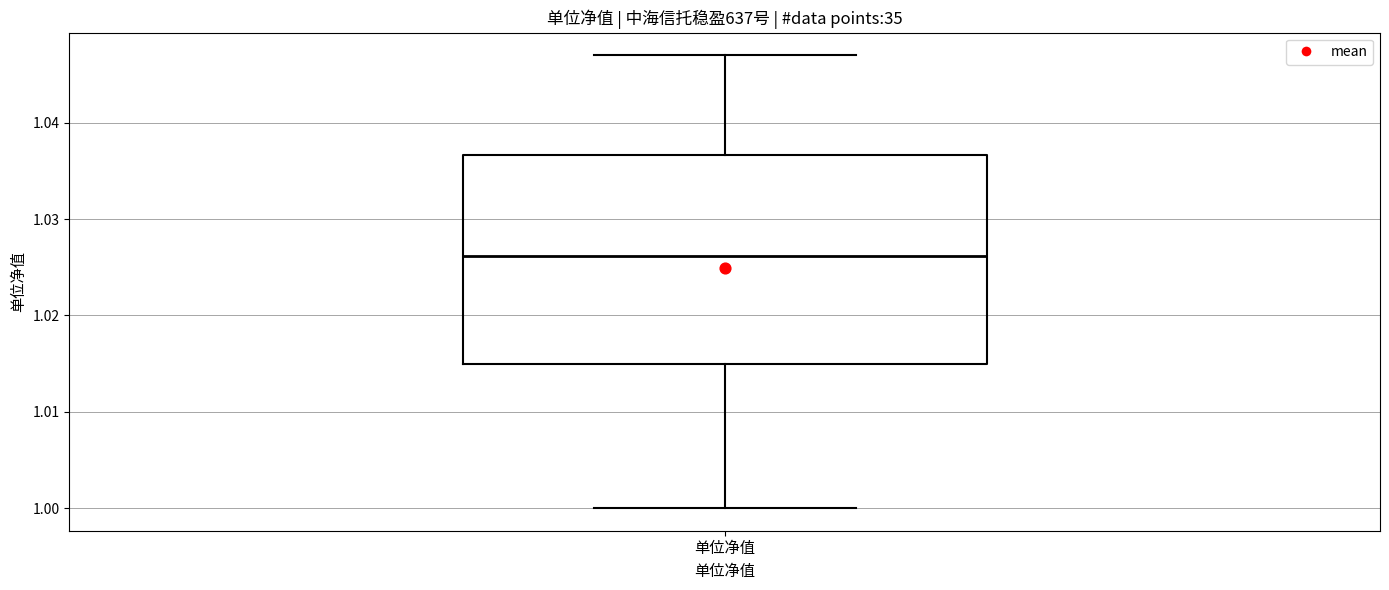

Read this box plot against the y-axis: the position of the median line, the range covered by the box, and the ends of both whiskers. The values are not printed on the chart, so give them approximately, as read against the axis.

median 1.026, box 1.015 to 1.037, whiskers 1.000 to 1.047